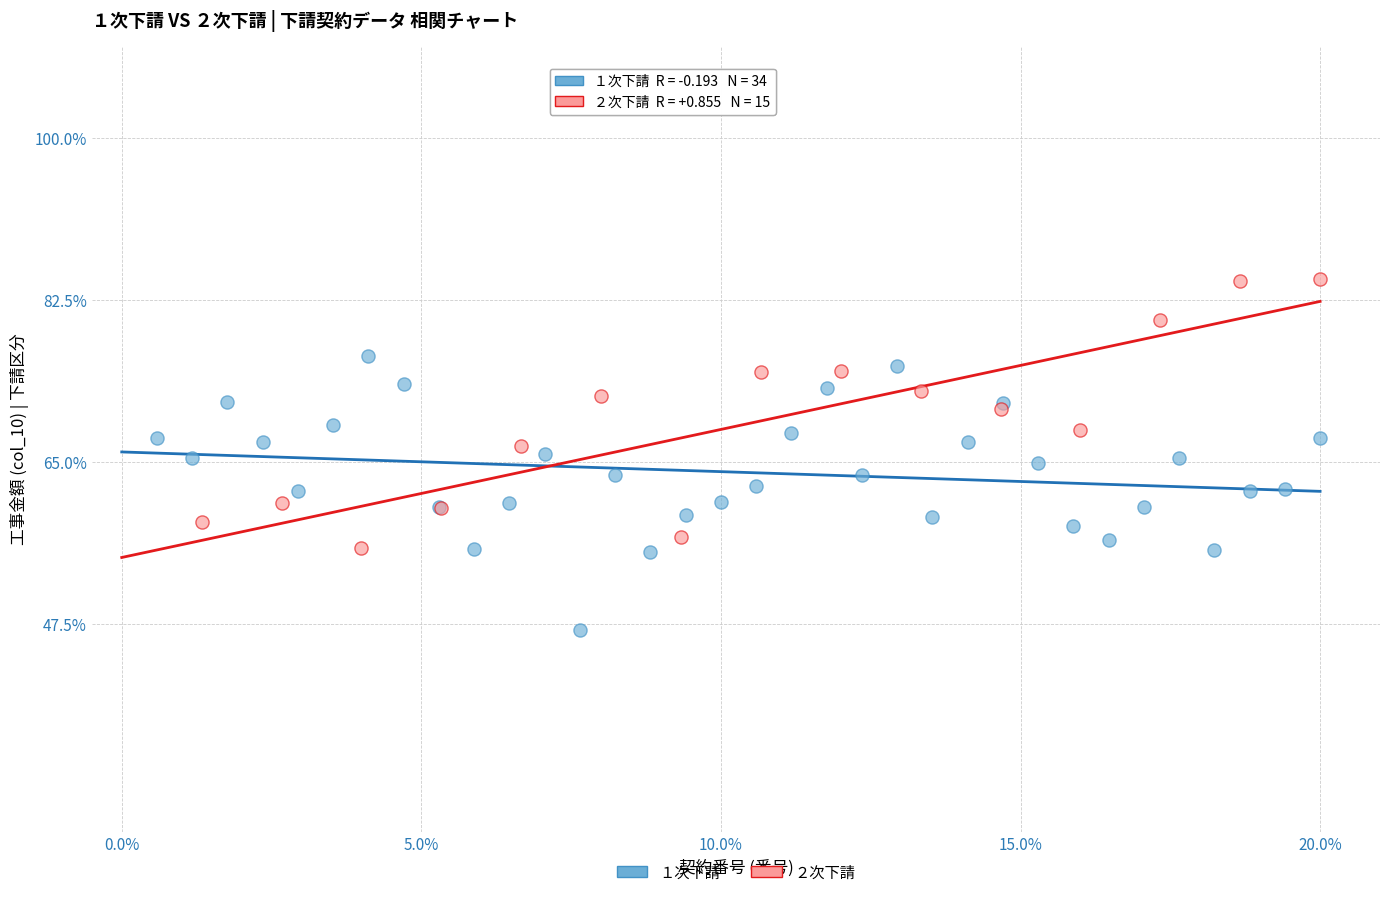

Which series contains the lowest Y value?

１次下請